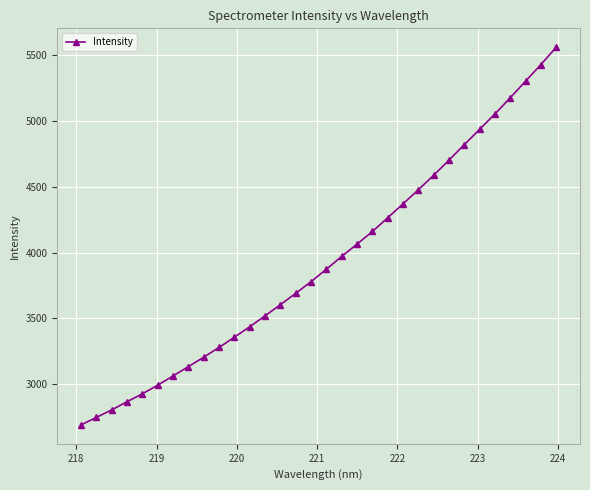

How many lines are shown in the chart?

1